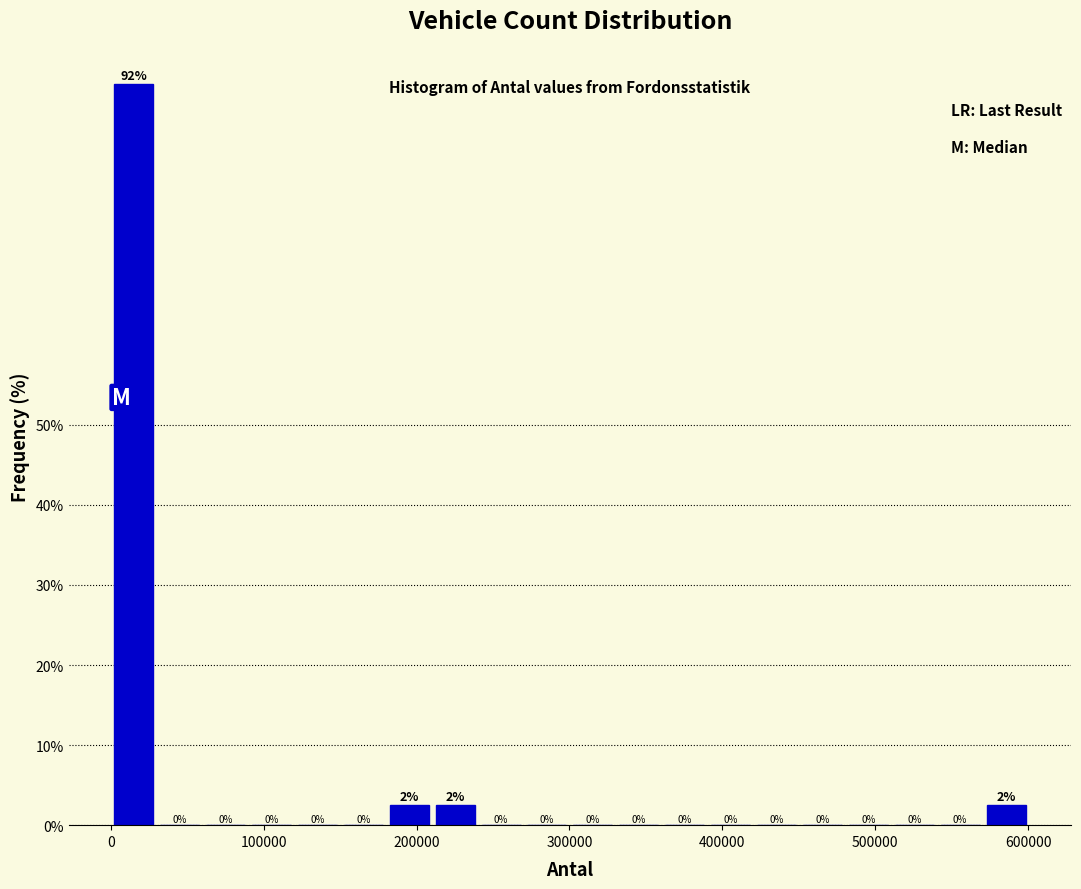

Around what value on the x-axis is the tallest bar? Give the approximate position of its centre, as read against the axis.

20000